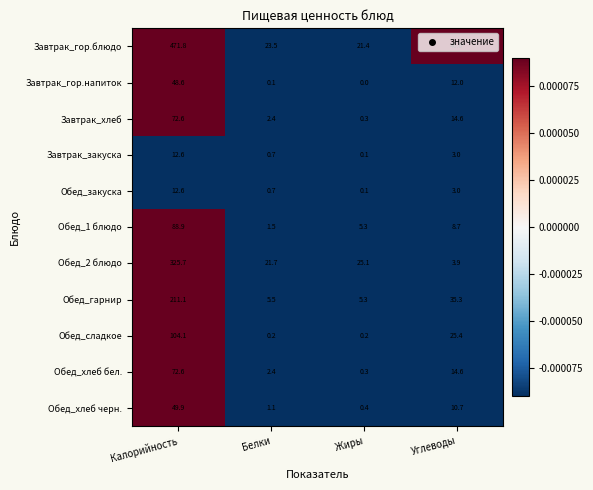

What is the minimum value for Обед_2 блюдо?

3.9